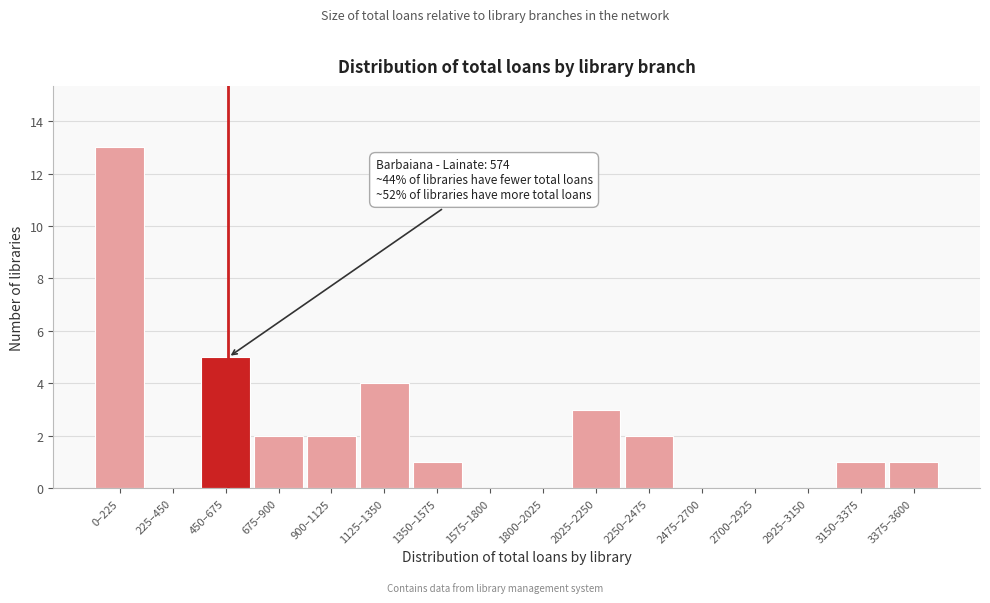

Reading left to right, transcribe all the data shown in this chart.

0–225=13	225–450=0	450–675=5	675–900=2	900–1125=2	1125–1350=4	1350–1575=1	1575–1800=0	1800–2025=0	2025–2250=3	2250–2475=2	2475–2700=0	2700–2925=0	2925–3150=0	3150–3375=1	3375–3600=1